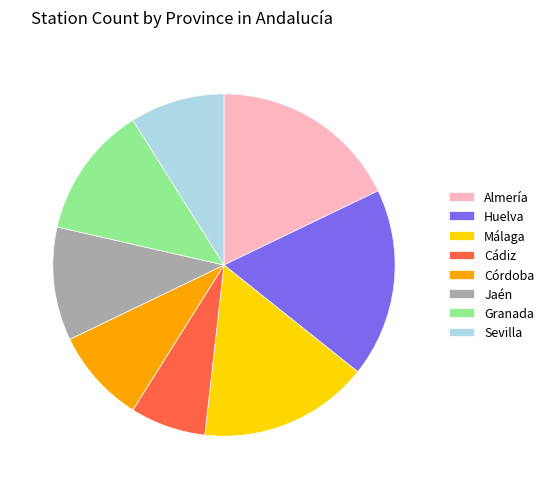

True or false: Almería accounts for 6% of the total.

False